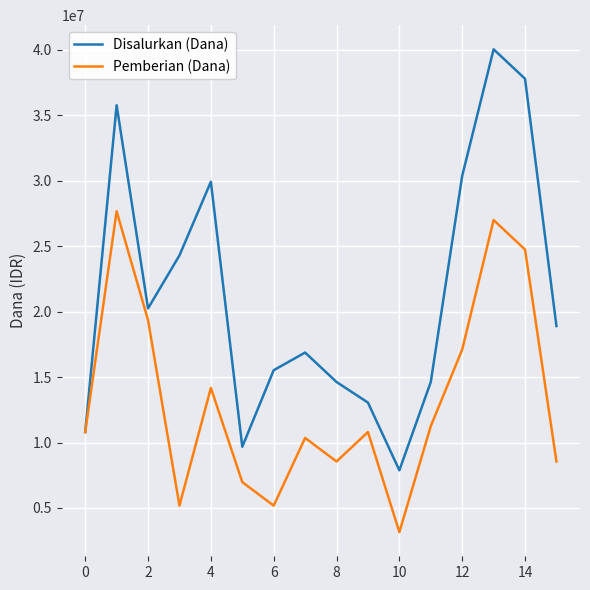

Reading left to right, list all the values displayed in this chart.

Disalurkan (Dana): 10800000	35775000	20250000	24300000	29925000	9675000	15525000	16875000	14625000	13050000	7875000	14625000	30375000	40050000	37800000	18900000
Pemberian (Dana): 10800000	27675000	19350000	5175000	14175000	6975000	5175000	10350000	8550000	10800000	3150000	11250000	17100000	27000000	24750000	8550000